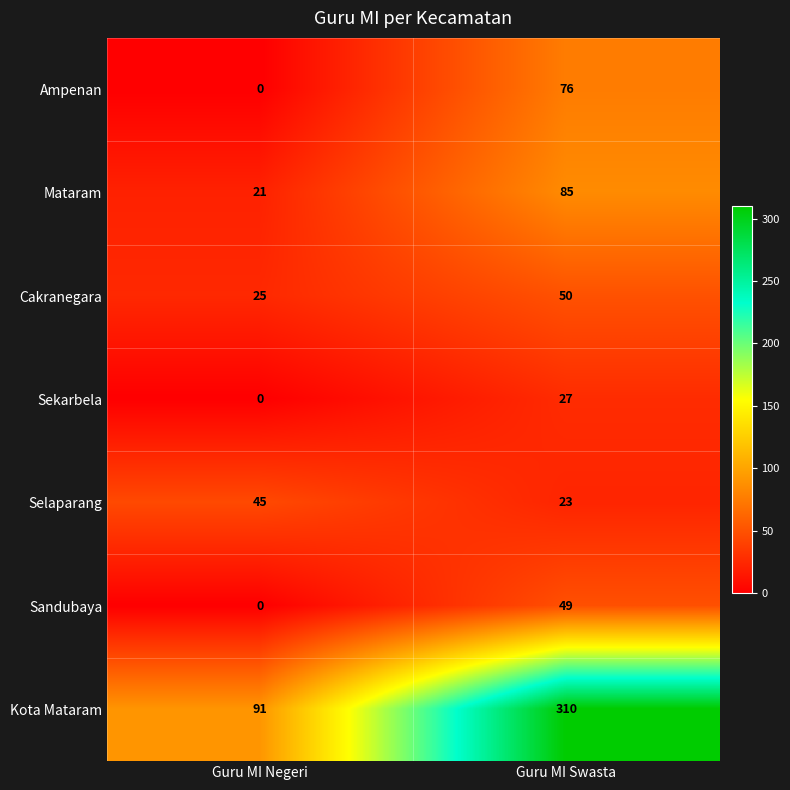

What is the total value across all series at Guru MI Swasta?

620